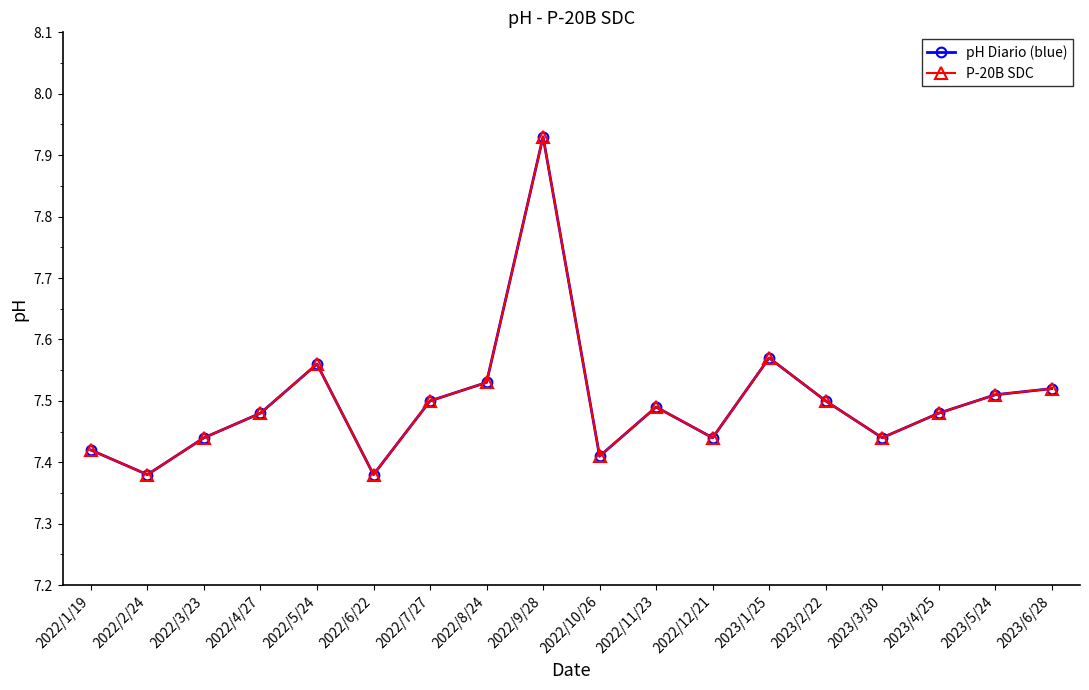

What is the average value of the P-20B SDC series?

7.5